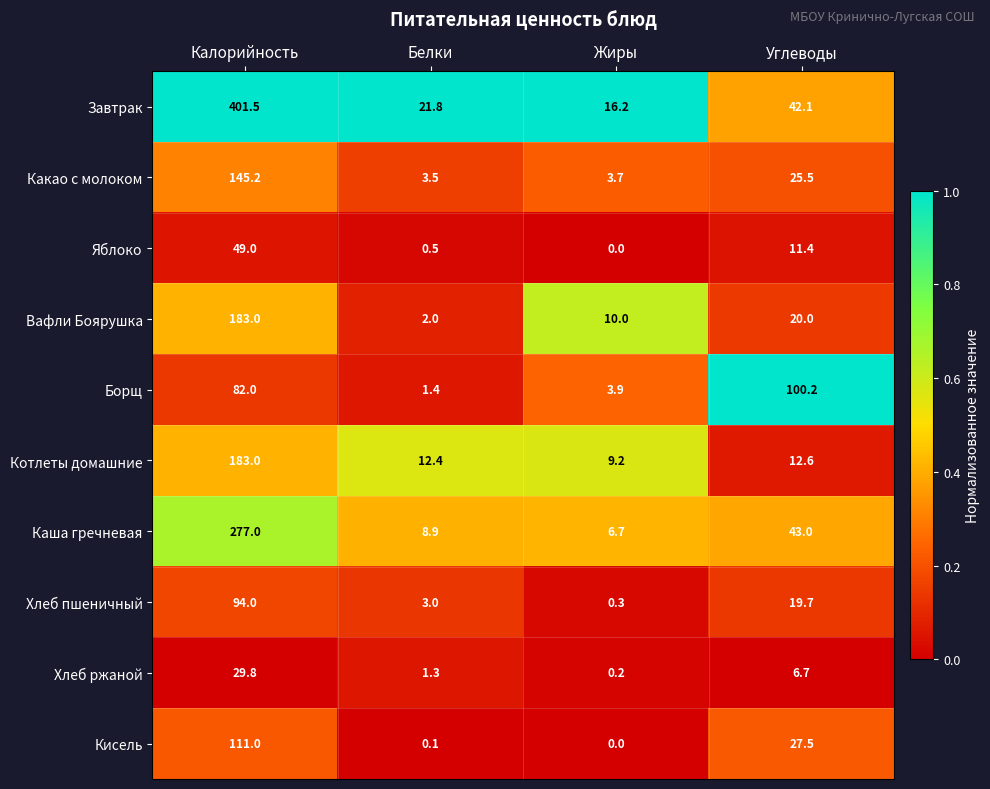

Where is Каша гречневая nearest to the value 141?

Углеводы